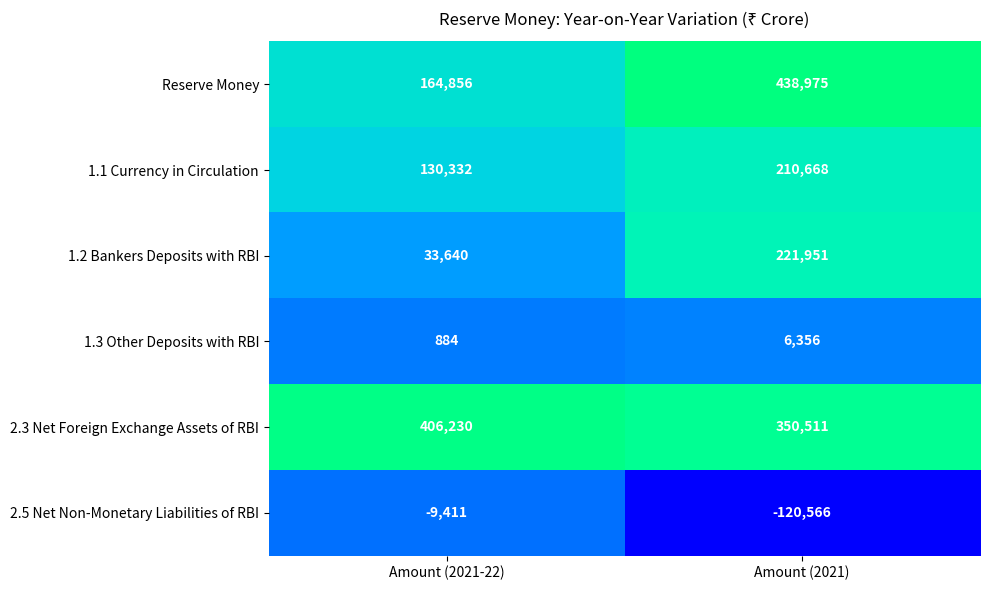

List the series in order of their peak value, highest first.

Reserve Money, 2.3 Net Foreign Exchange Assets of RBI, 1.2 Bankers Deposits with RBI, 1.1 Currency in Circulation, 1.3 Other Deposits with RBI, 2.5 Net Non-Monetary Liabilities of RBI